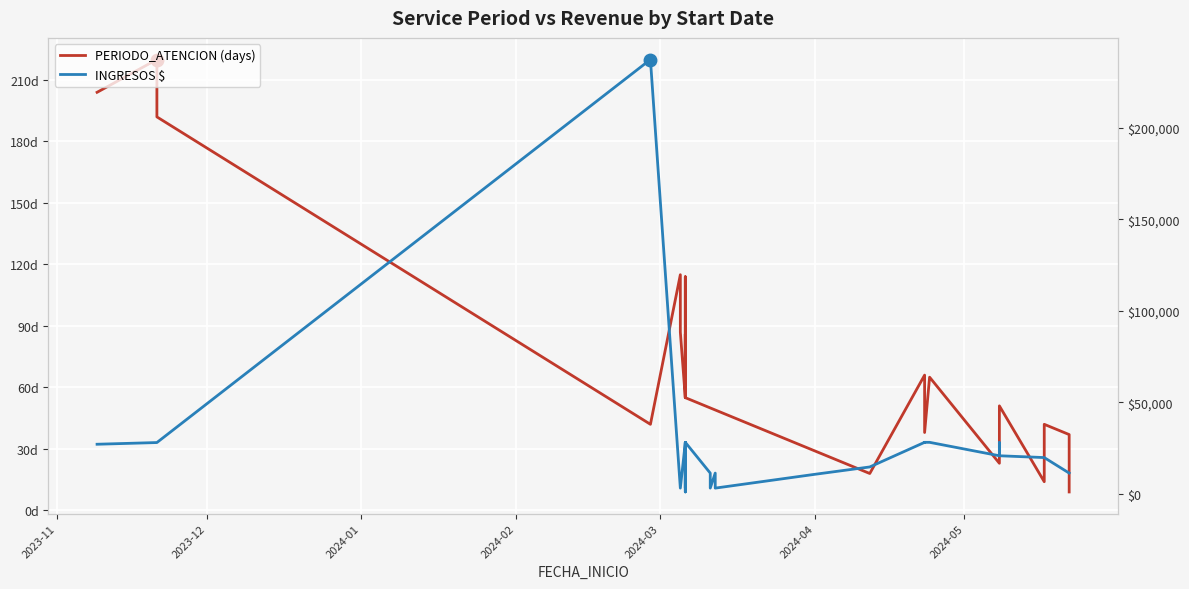

Reading right to left, list all the values displayed in this chart.

PERIODO_ATENCION (days): 9	37	42	14	51	51	51	23	23	65	38	38	38	66	18	29	49	49	49	50	50	50	50	55	55	86	55	55	114	55	87	87	87	115	115	115	42	192	220	204
INGRESOS $: 11220	11220	19710	19710	20700	20700	27930	20700	20700	28050	28050	28050	27930	28050	14580	10560	3000	3000	11220	3000	3000	3000	11220	28050	900	3000	27930	28050	3000	27930	3000	3000	3000	3000	3000	3000	237514	27930	27930	27000